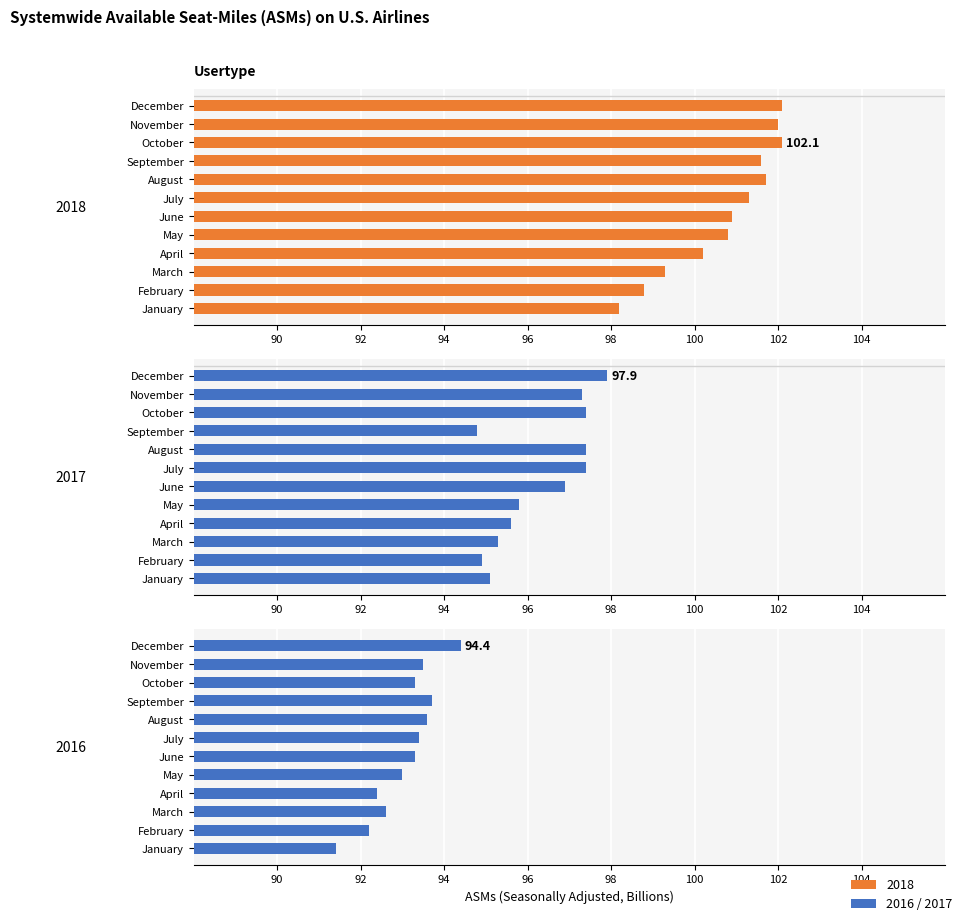

True or false: 2017 has a value of 94.8 at September.

True